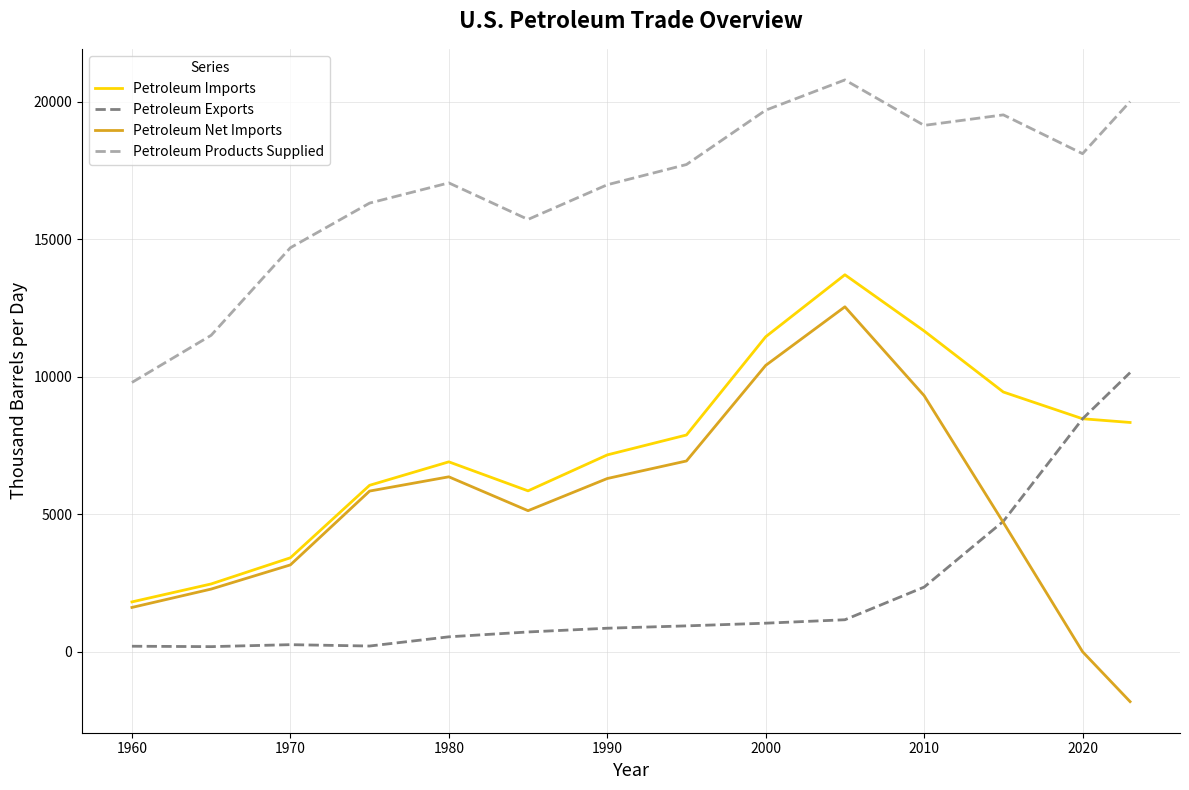

What is the minimum value for Petroleum Imports?

1814.5